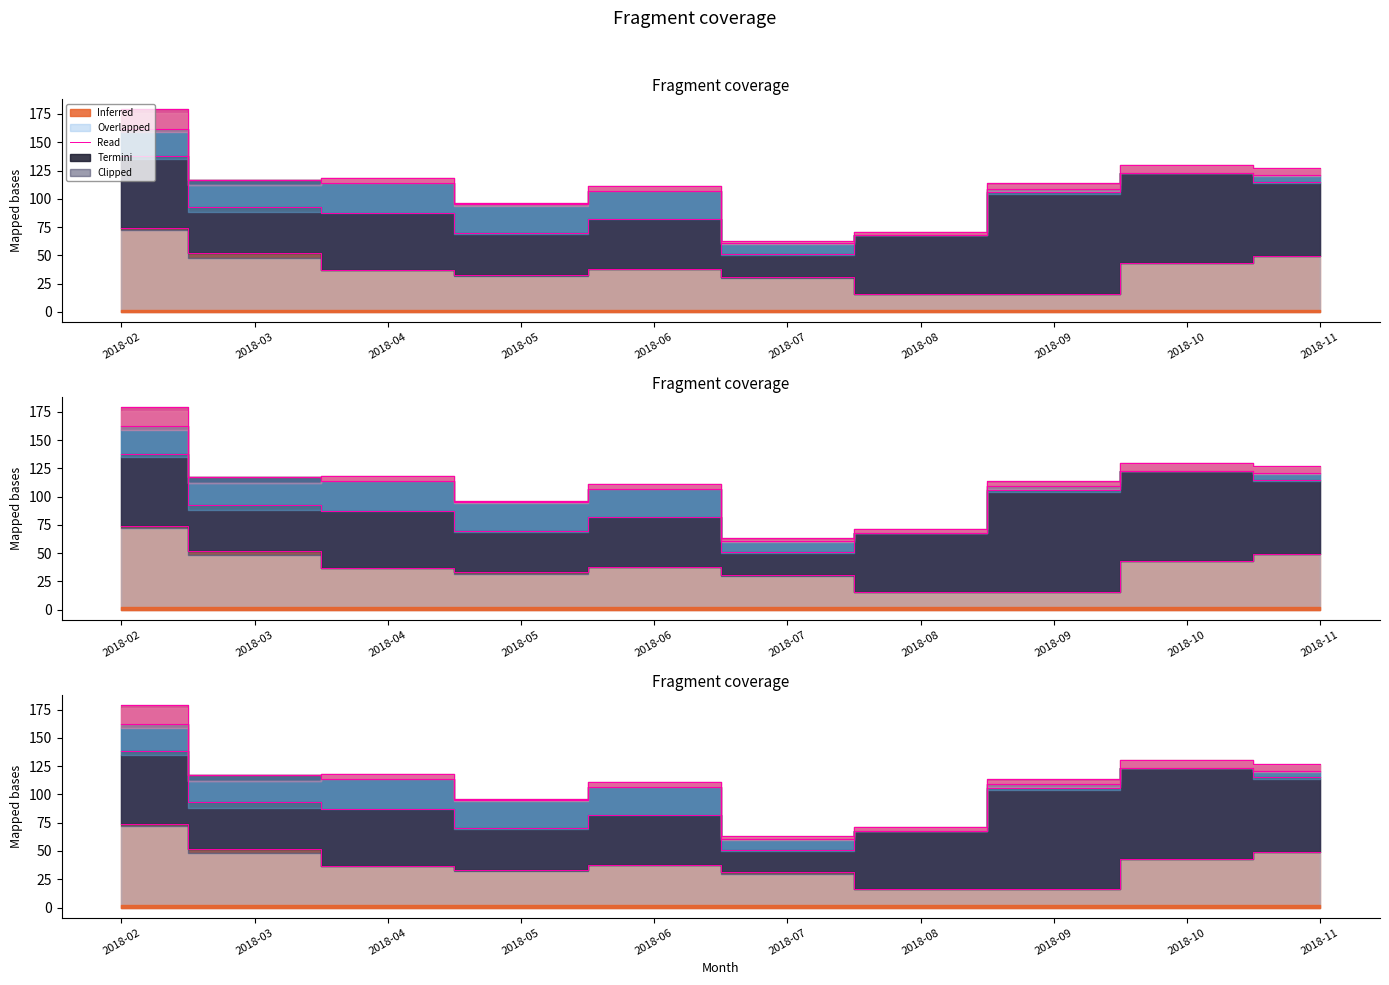

What is the change in value from 2018-02 to 2018-07?

-43